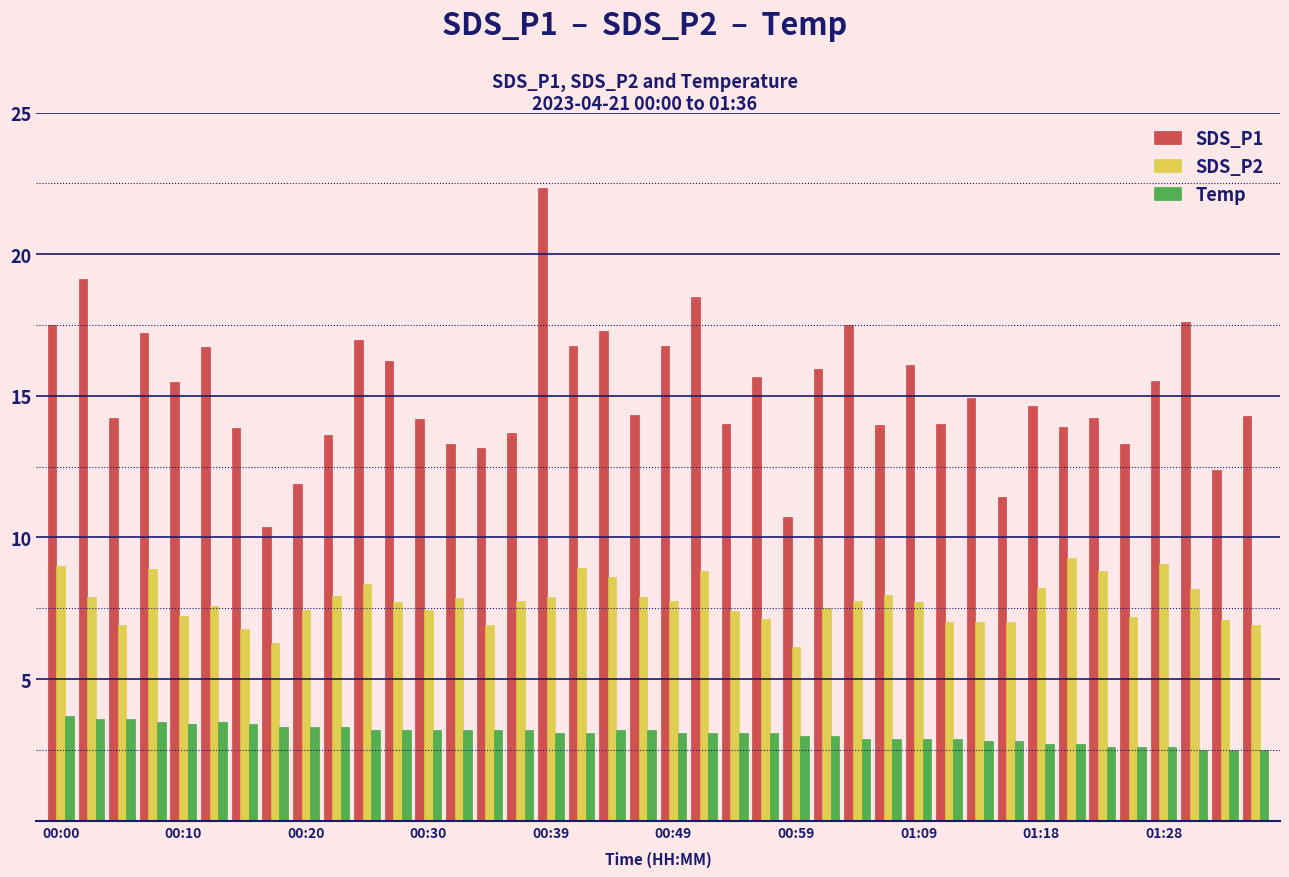

Which series has the widest spread of values?

SDS_P1